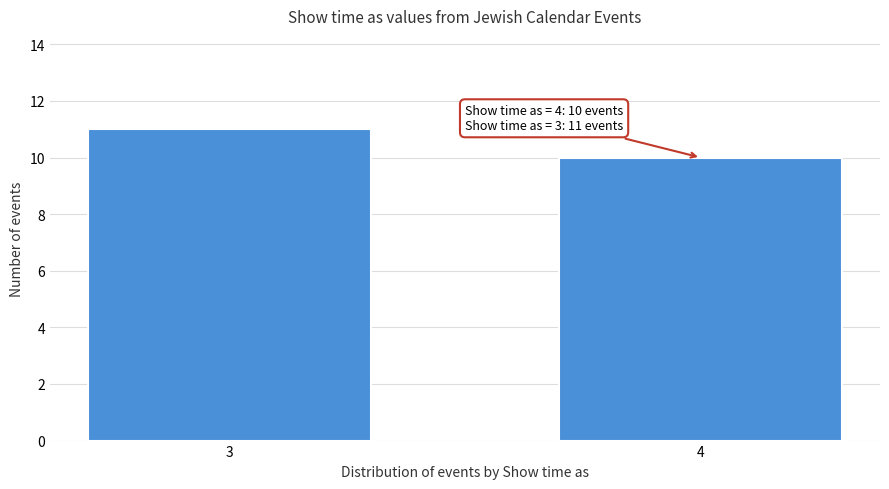

Reading left to right, list all the values displayed in this chart.

3=11	4=10